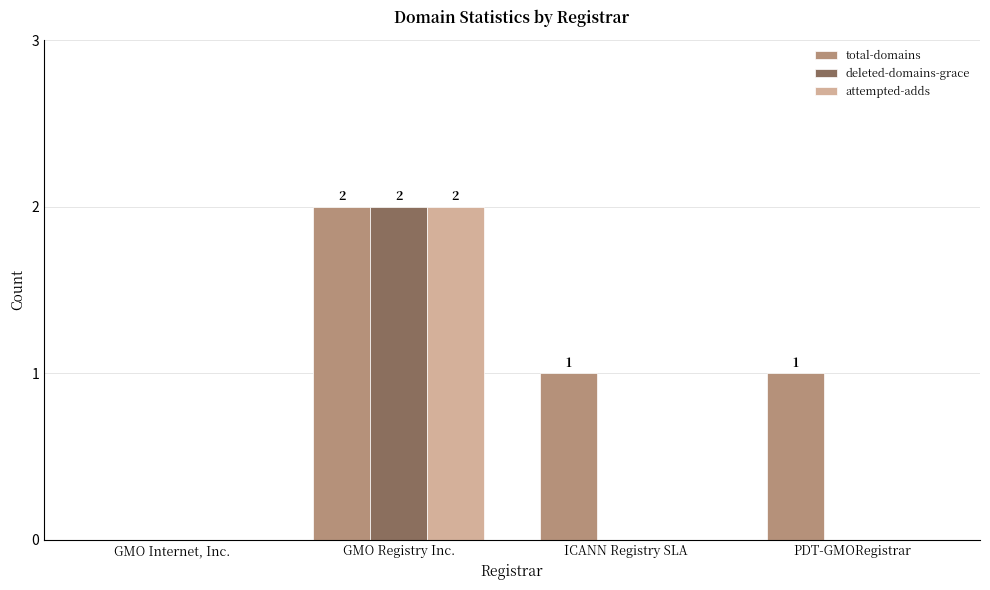

At which category is the sum across all series the highest?

GMO Registry Inc.